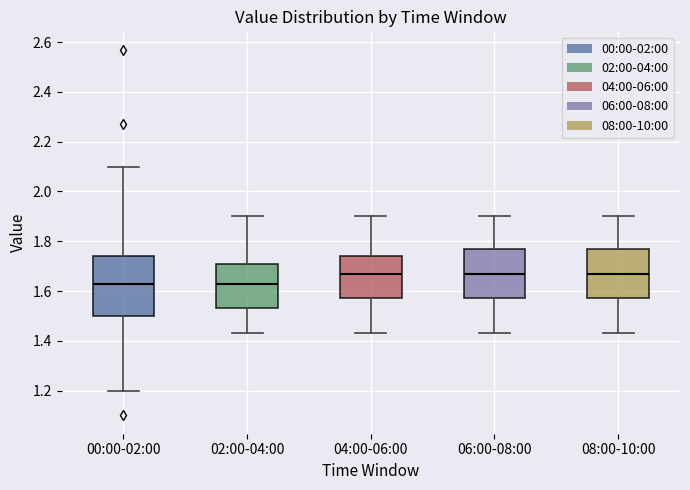

Reading left to right, transcribe this box plot: for each box, give where its median line is, the range the box spans, and where its two whiskers end, as read against the y-axis. The values are not printed on the chart, so give them approximately, as read against the axis.

00:00-02:00: median 1.64, box 1.50 to 1.74, whiskers 1.20 to 2.10
02:00-04:00: median 1.64, box 1.54 to 1.70, whiskers 1.44 to 1.90
04:00-06:00: median 1.68, box 1.58 to 1.74, whiskers 1.44 to 1.90
06:00-08:00: median 1.68, box 1.58 to 1.78, whiskers 1.44 to 1.90
08:00-10:00: median 1.68, box 1.58 to 1.78, whiskers 1.44 to 1.90